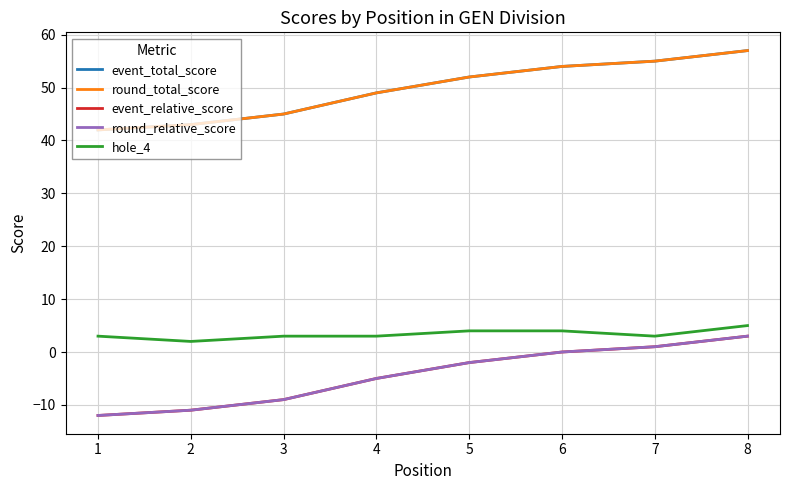

Reading right to left, transcribe all the data shown in this chart.

event_total_score: 57	55	54	52	49	45	43	42
round_total_score: 57	55	54	52	49	45	43	42
event_relative_score: 3	1	0	-2	-5	-9	-11	-12
round_relative_score: 3	1	0	-2	-5	-9	-11	-12
hole_4: 5	3	4	4	3	3	2	3